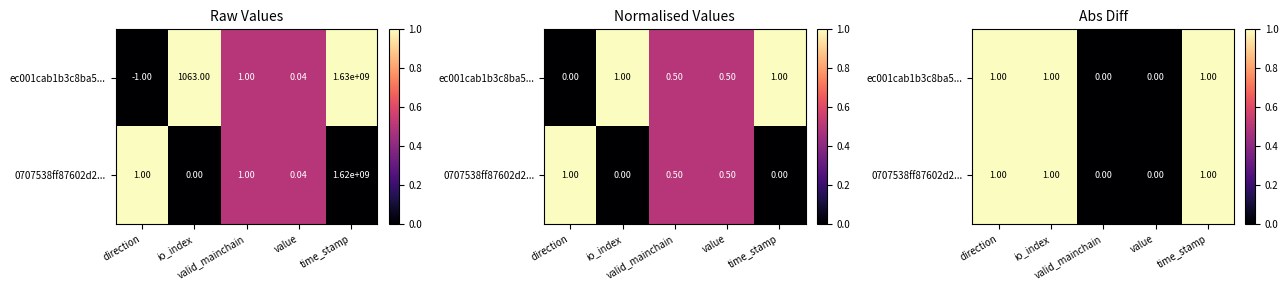

True or false: 0707538ff87602d2... has a value of 1 at time_stamp.

True